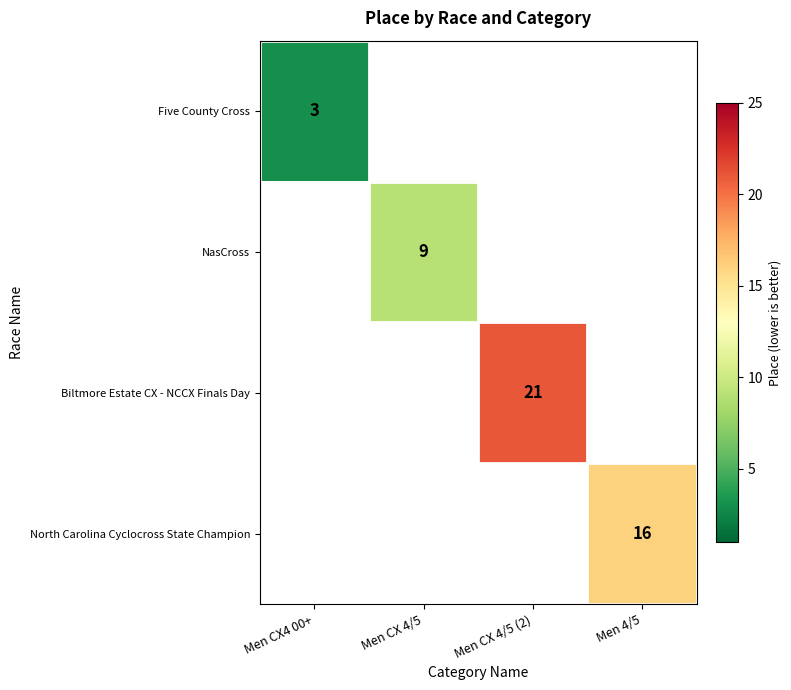

The Biltmore Estate CX - NCCX Finals Day series shows 30 at Men CX 4/5 (2). True or false?

False